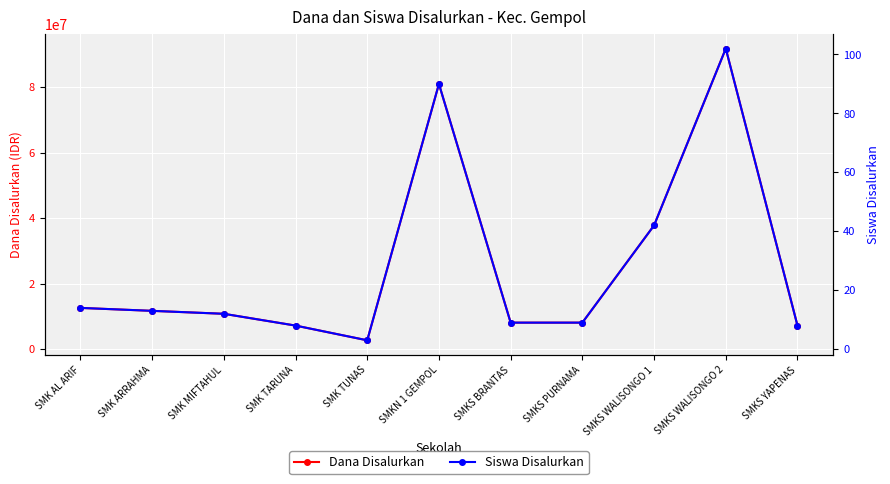

True or false: Dana Disalurkan and Siswa Disalurkan cross at least once.

False